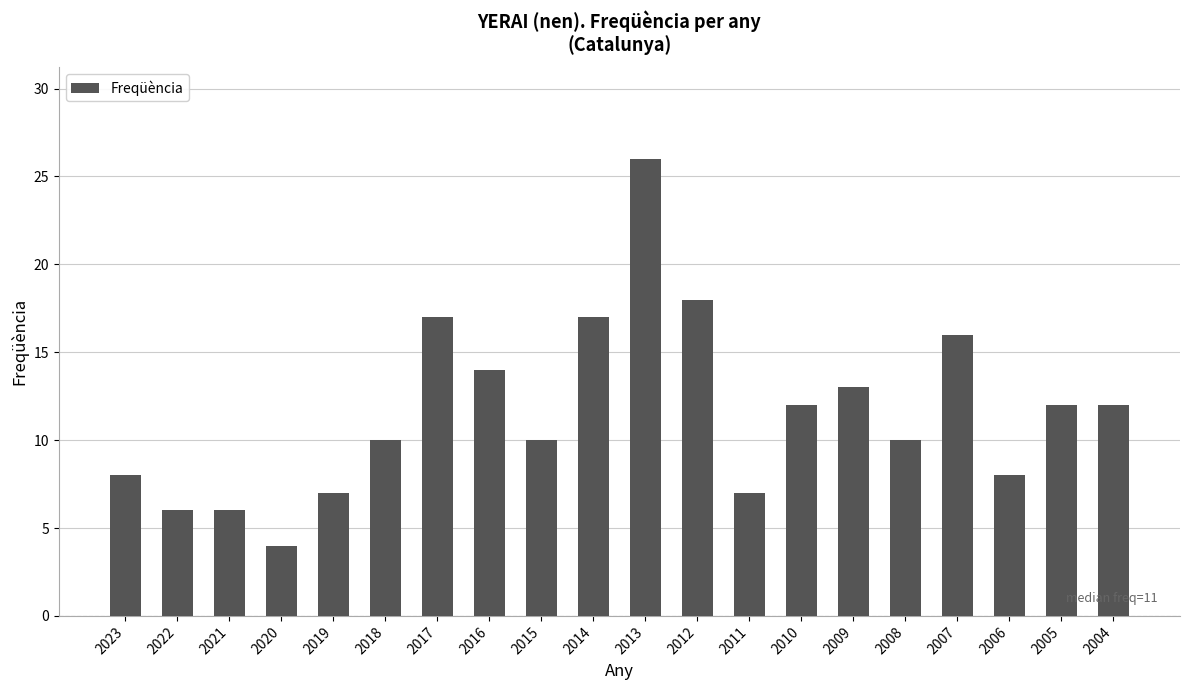

What is the value of the 13th bar from the left?

7